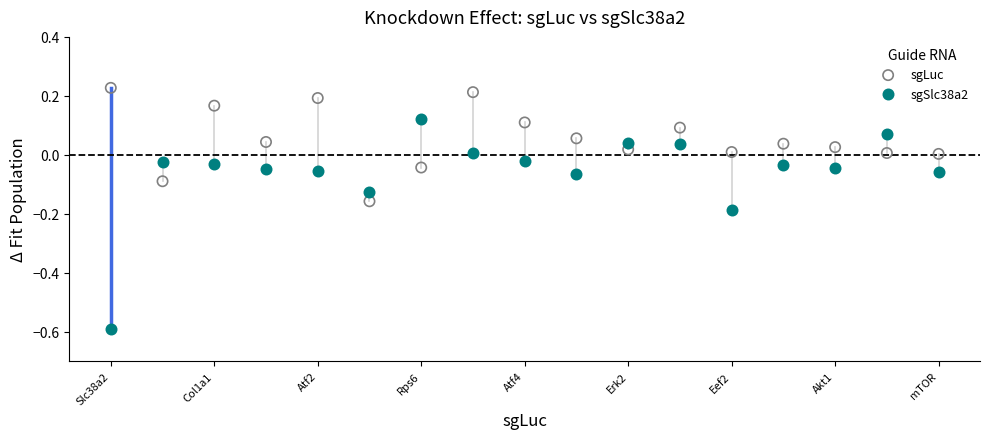

Which series contains the lowest Y value?

sgSlc38a2